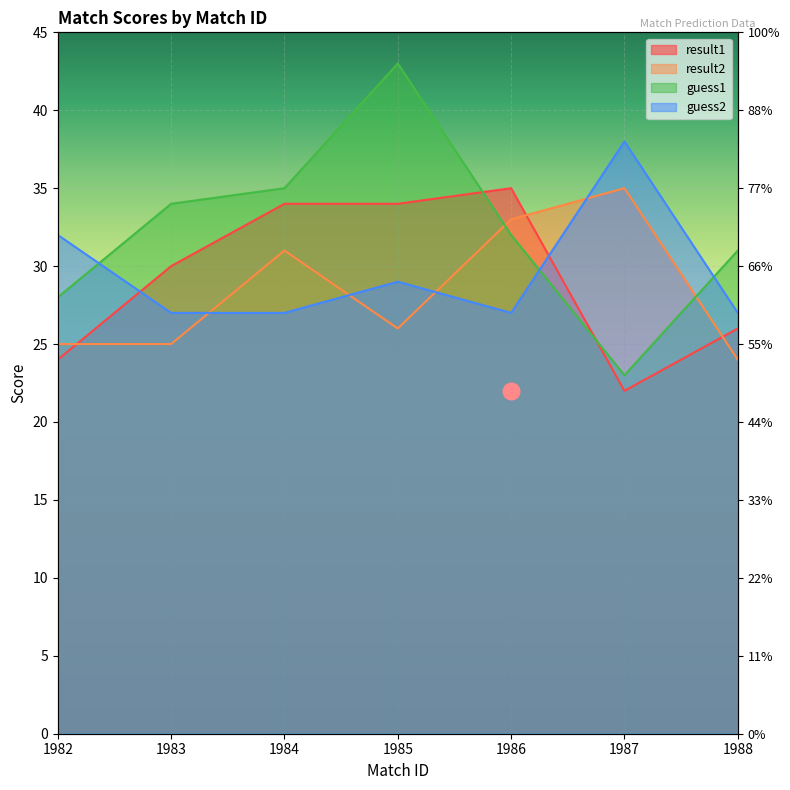

The guess2 series shows 48 at 1986. True or false?

False